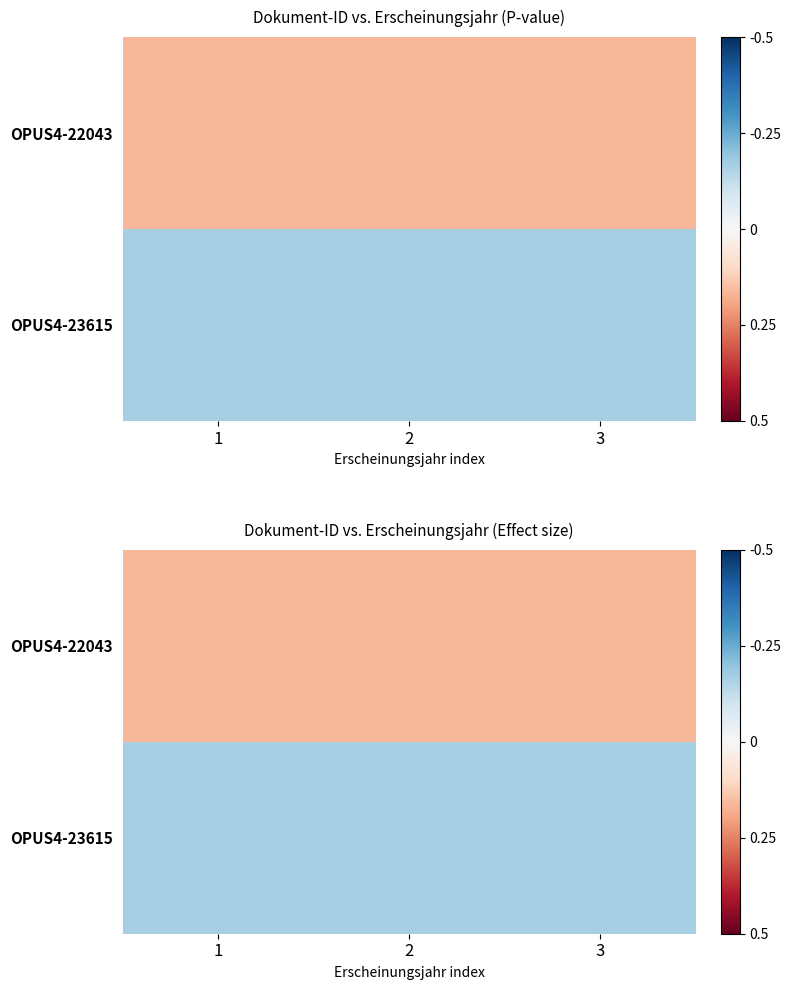

What is the minimum value shown in the chart?

-0.2